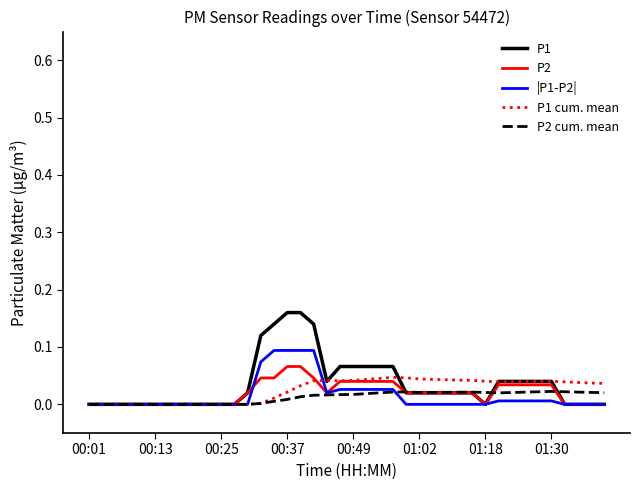

True or false: P2 and P2 cum. mean cross at least once.

True